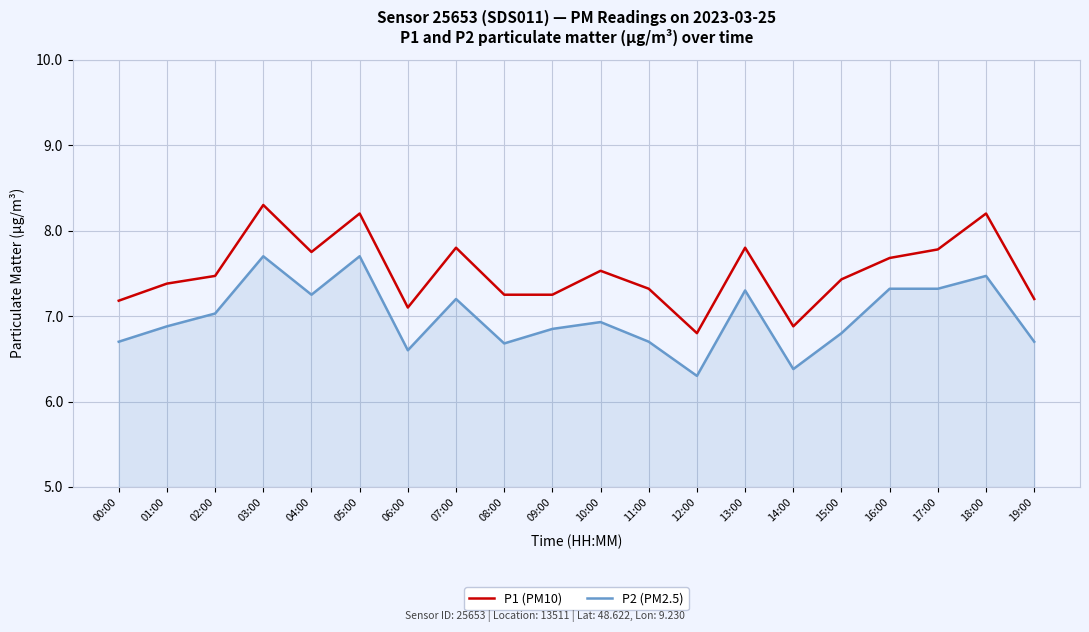

True or false: P1 (PM10) and P2 (PM2.5) cross at least once.

False